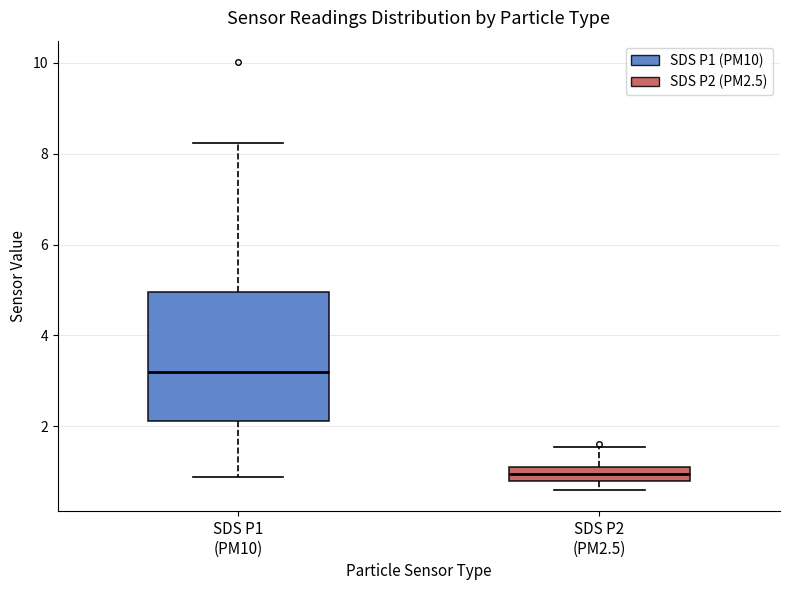

Reading left to right, transcribe this box plot: for each box, give where its median line is, the range the box spans, and where its two whiskers end, as read against the y-axis. The values are not printed on the chart, so give them approximately, as read against the axis.

SDS P1 (PM10): median 3.2, box 2.2 to 5.0, whiskers 0.8 to 8.2
SDS P2 (PM2.5): median 1.0, box 0.8 to 1.2, whiskers 0.6 to 1.6